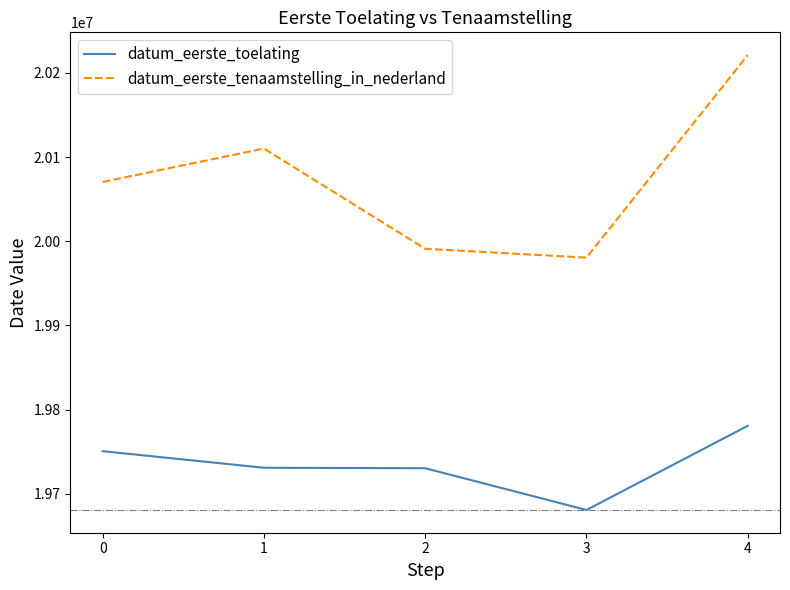

Is this an area chart (filled region under the line)?

No